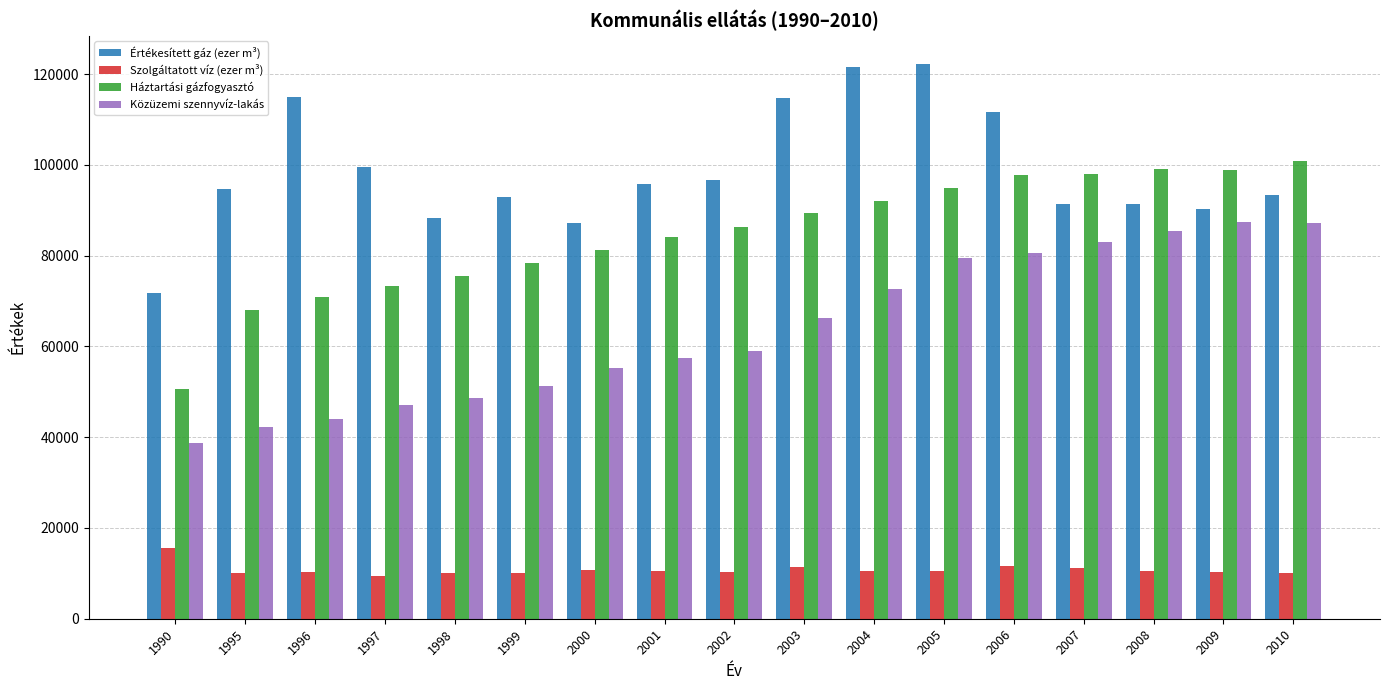

What is the spread (max minus min) of values at 2001?

85345.2